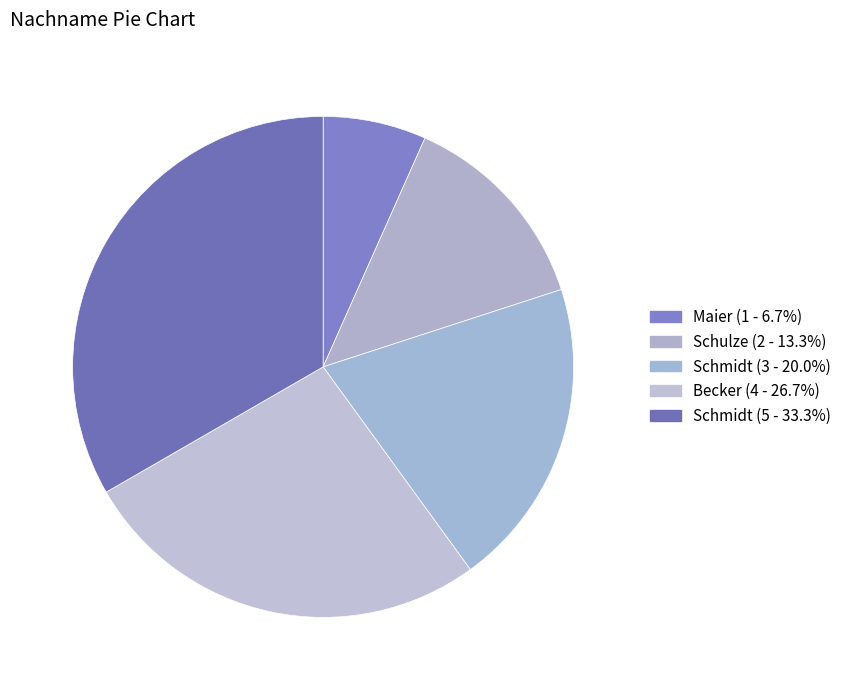

How many slices are in this pie chart?

5